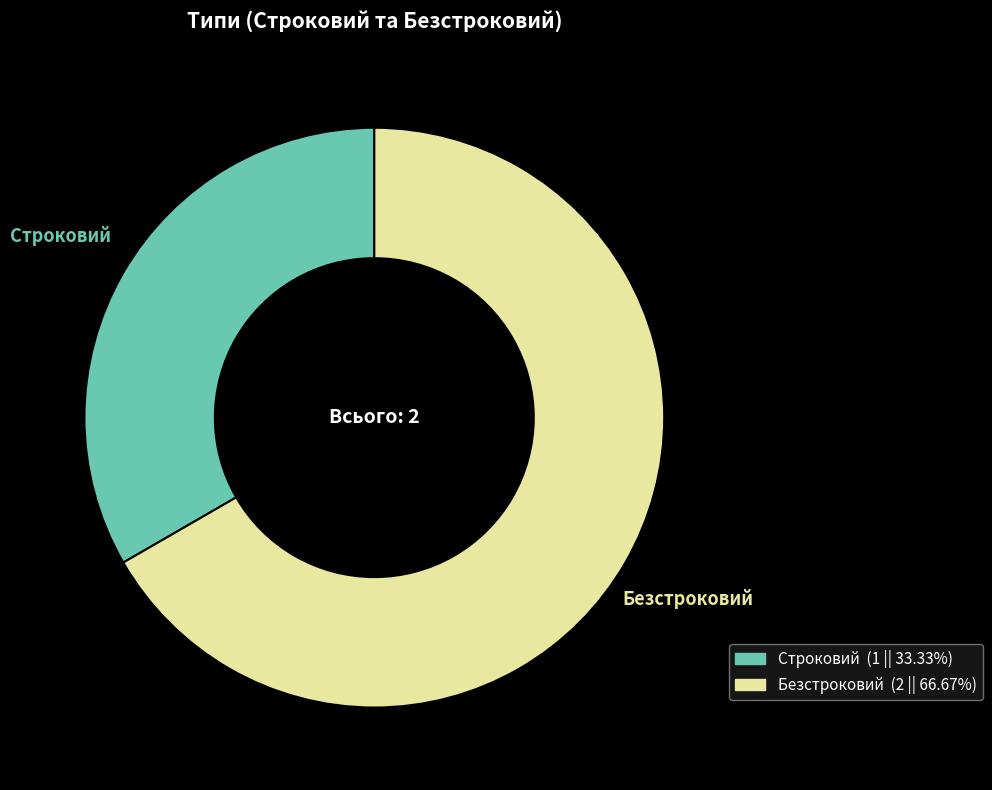

What is the ratio of the value at Безстроковий to the value at Строковий?

2.0